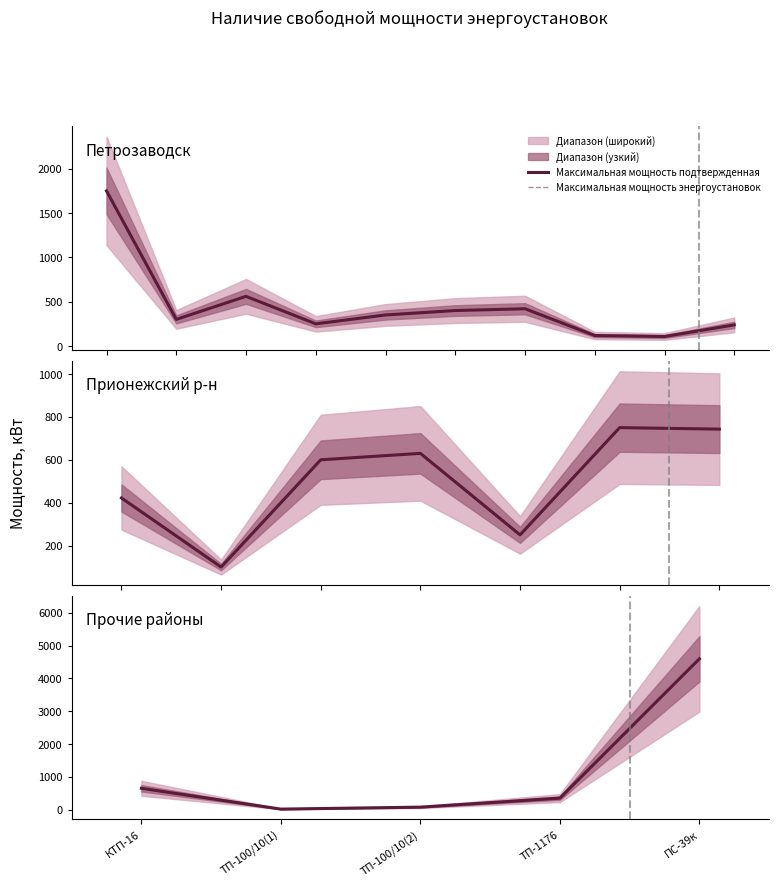

The Максимальная мощность подтвержденная series shows 15 at ТП-100/10(1). True or false?

True